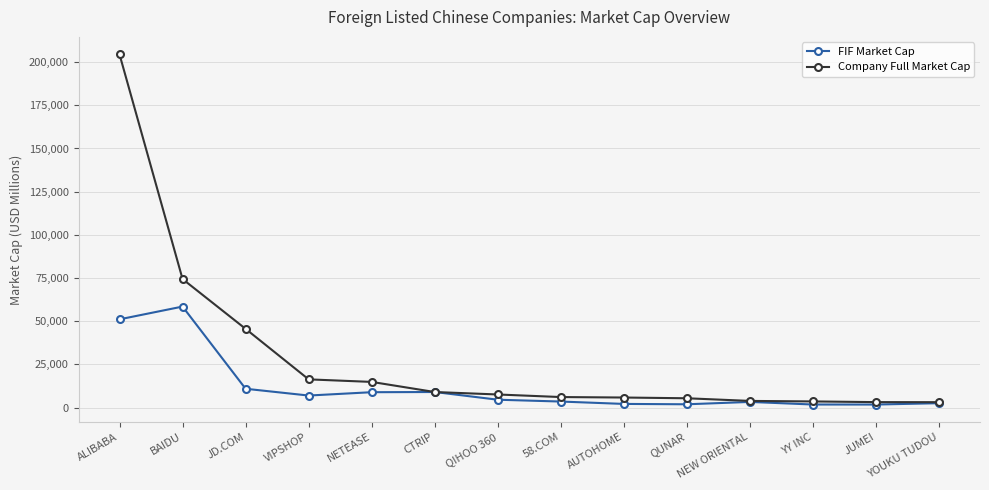

In FIF Market Cap, how many points are higher than both neighbors (excluding endpoints)?

3